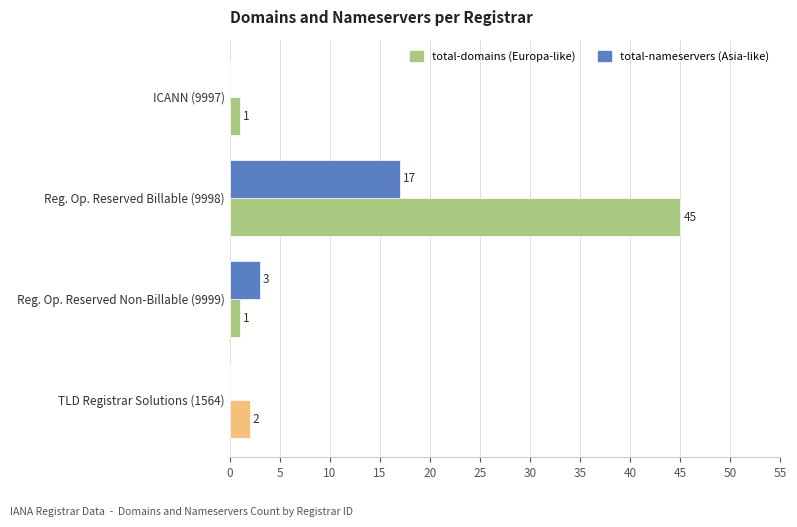

At which category is the sum across all series the highest?

Reg. Op. Reserved Billable (9998)